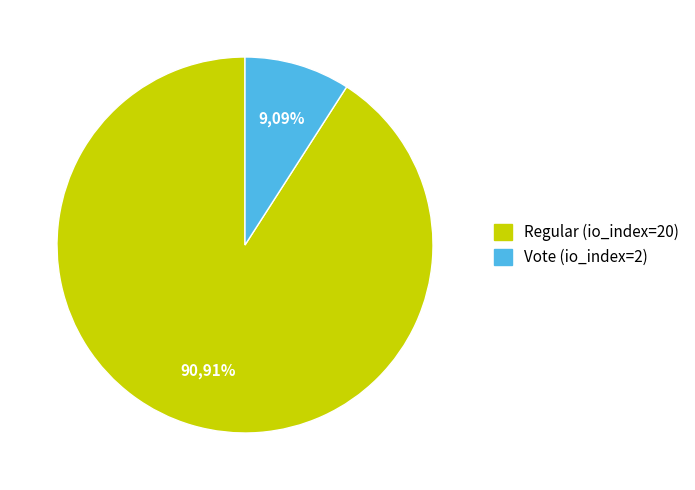

The Regular (io_index=20) slice represents 83% of the pie. True or false?

False